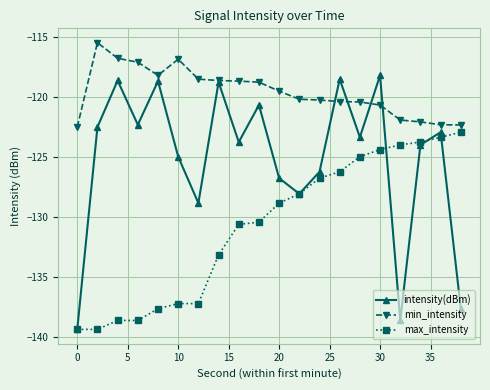

What is the lowest value of the intensity(dBm) series?

-139.4